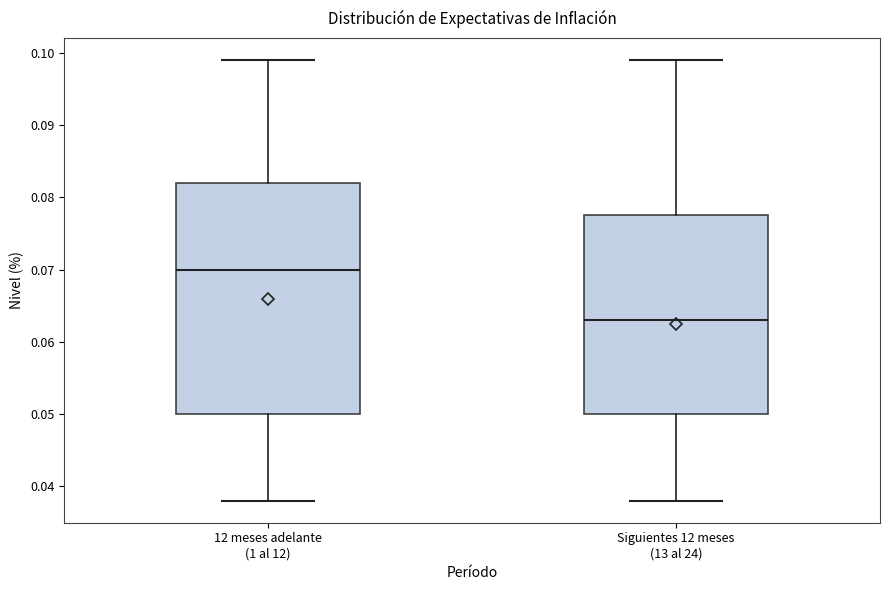

Reading left to right, read every box against the y-axis: the position of its median line, the range the box covers, and the ends of its whiskers. The values are not printed on the chart, so give them approximately, as read against the axis.

12 meses adelante (1 al 12): median 0.070, box 0.050 to 0.082, whiskers 0.038 to 0.099
Siguientes 12 meses (13 al 24): median 0.063, box 0.050 to 0.078, whiskers 0.038 to 0.099